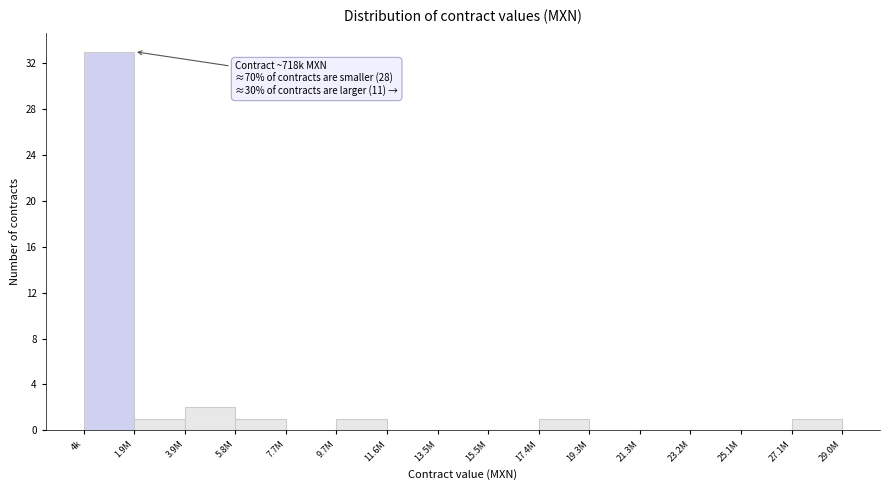

Reading left to right, list all the values displayed in this chart.

4k=33	1.9M=1	3.9M=2	5.8M=1	7.7M=0	9.7M=1	11.6M=0	13.5M=0	15.5M=0	17.4M=1	19.3M=0	21.3M=0	23.2M=0	25.1M=0	27.1M=1